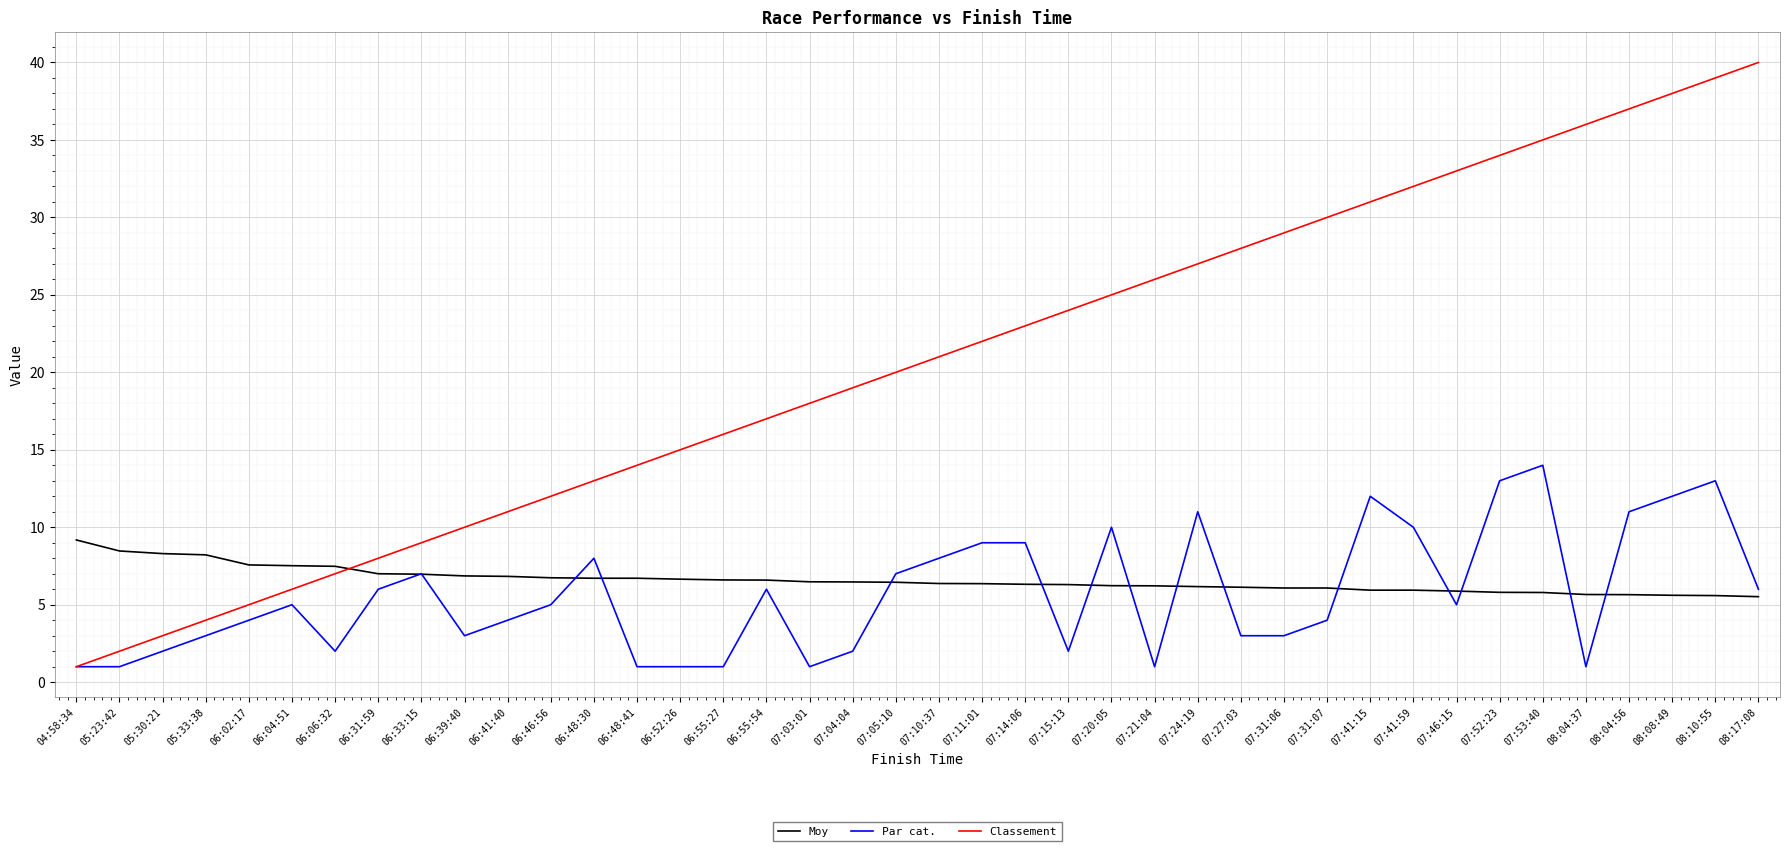

What is the greatest value displayed?

40.0